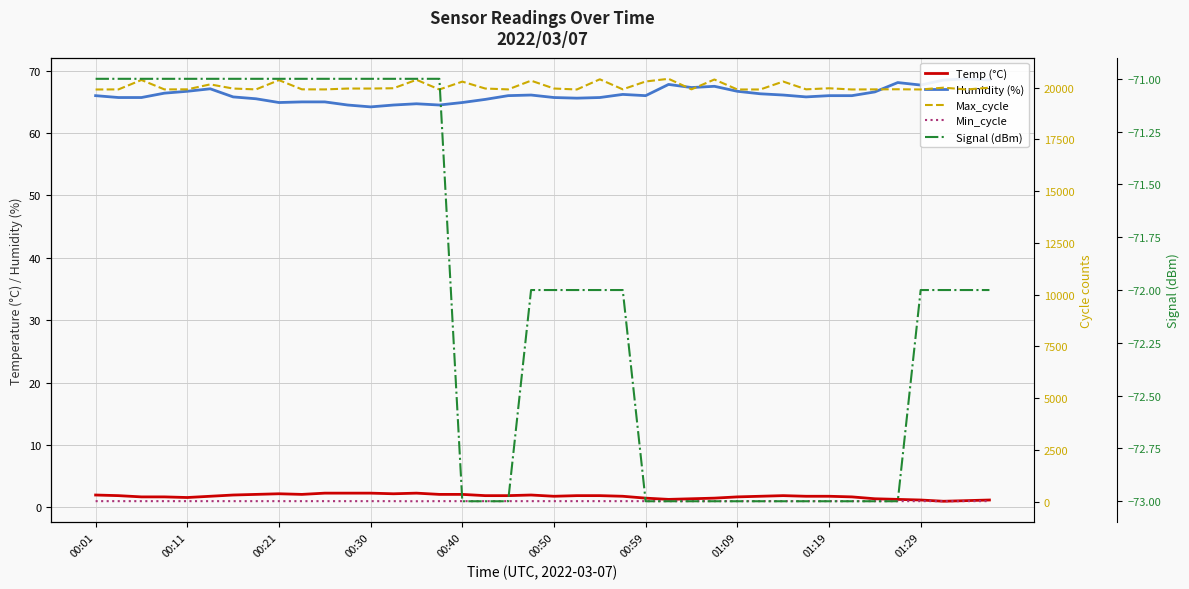

True or false: Temp (°C) and Max_cycle intersect in this chart.

False